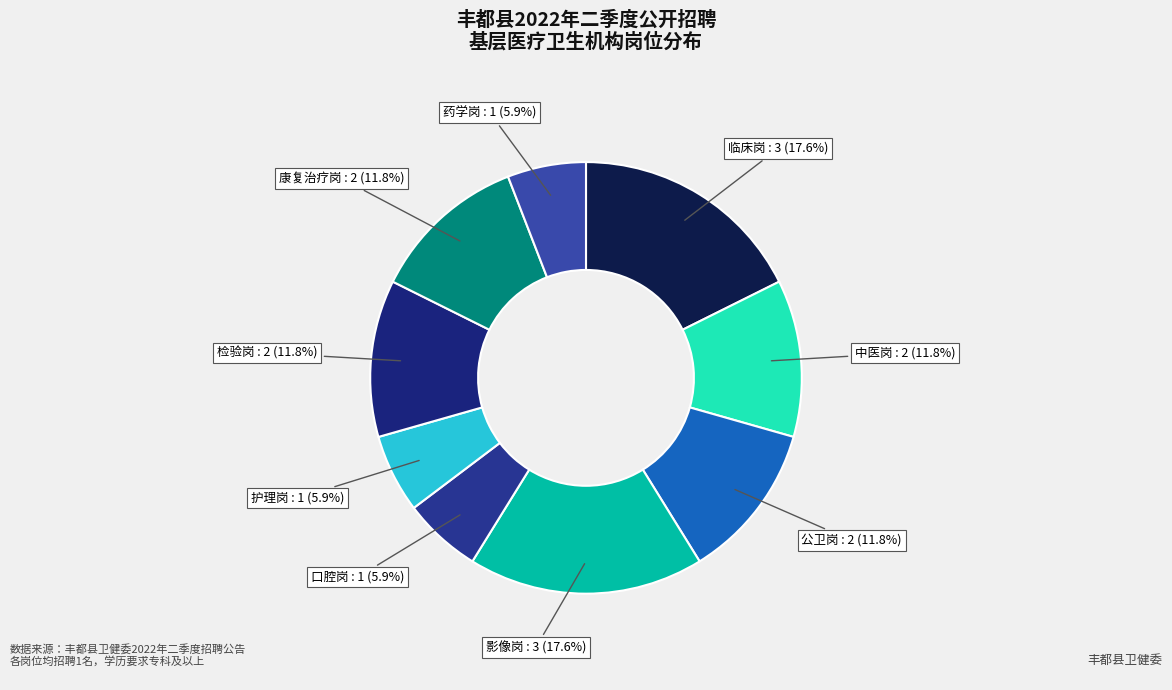

To the nearest percent, what is the combined percentage of 康复治疗岗 and 口腔岗?

18%